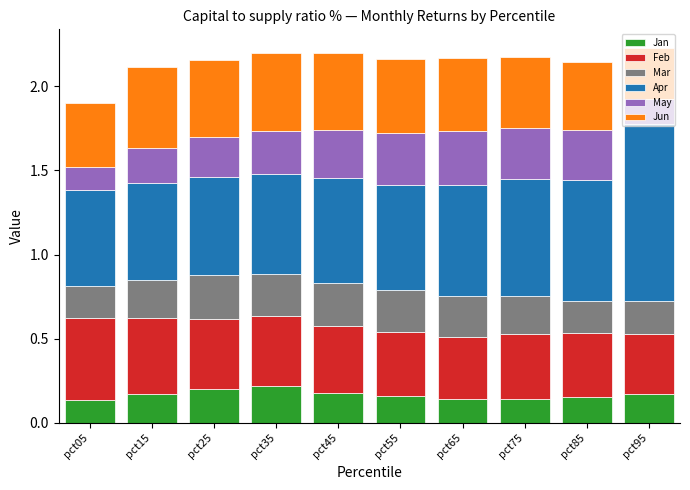

What is the total value across all series at pct95?

2.2